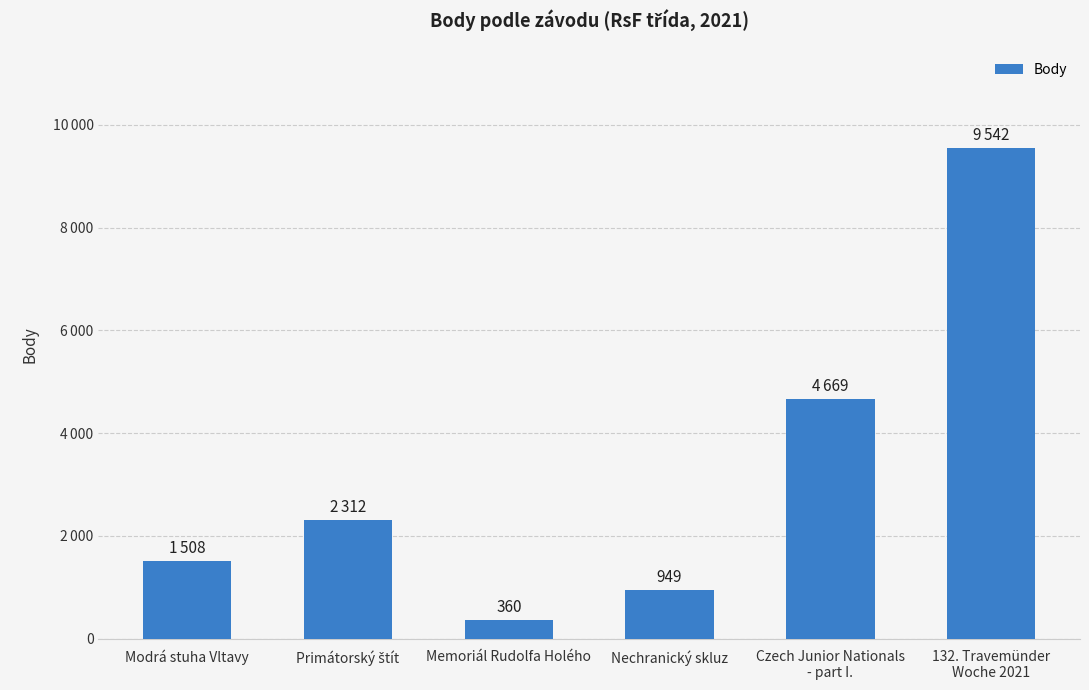

Are the bars horizontal?

No